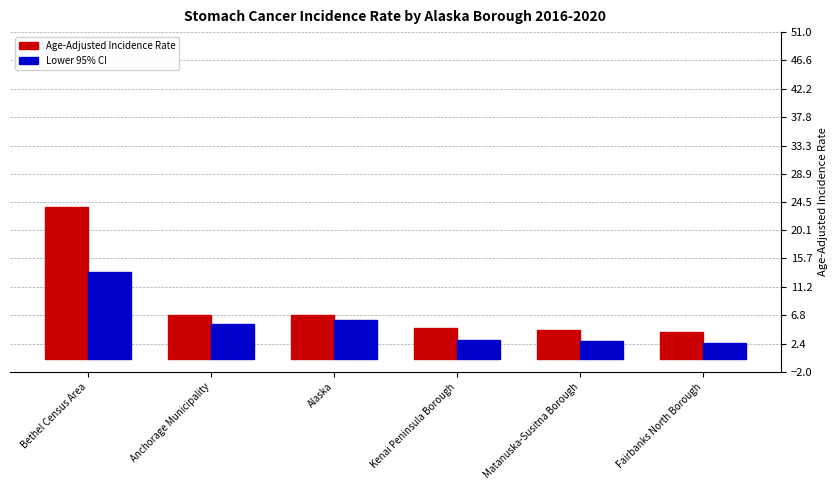

Are the bars grouped side by side (vs. stacked)?

Yes